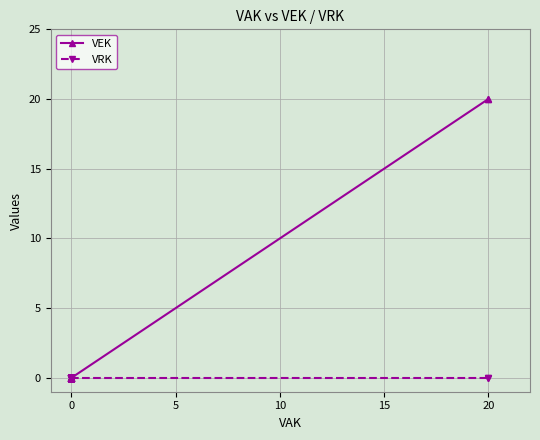

How many series are shown in this chart?

2